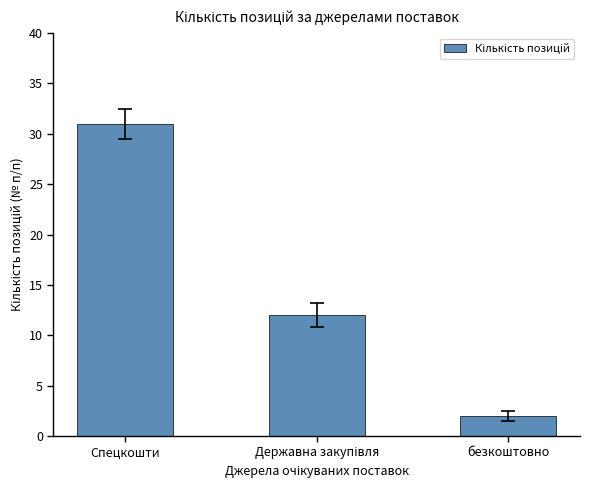

What is the value of the 1st bar from the left?

31